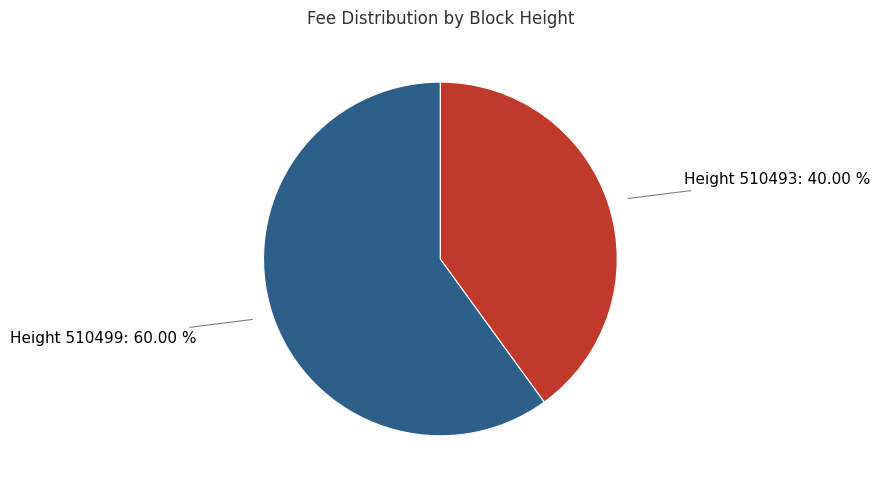

Which category has the biggest portion of the pie?

Height 510499: 60.00 %